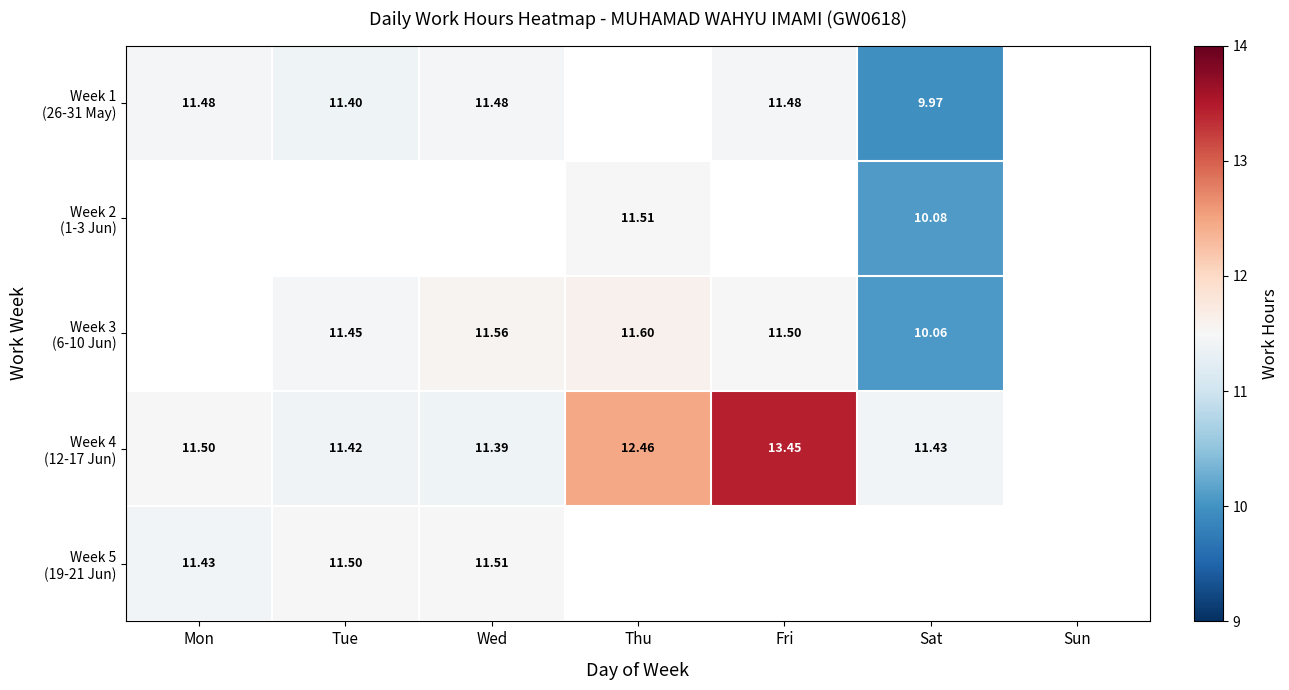

How many positive values does the Week 3 (6-10 Jun) series have?

5